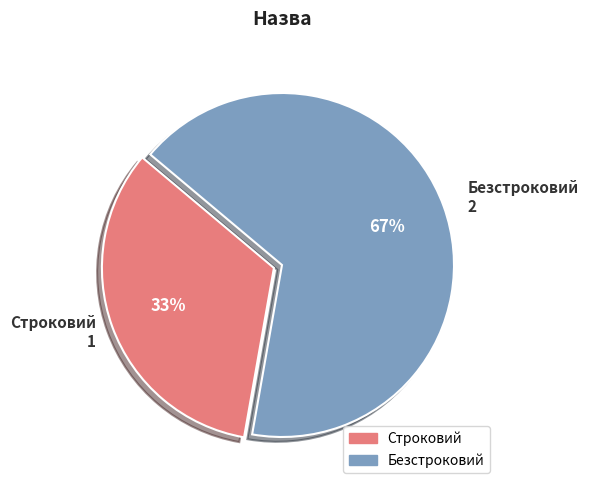

True or false: Безстроковий accounts for 67% of the total.

True